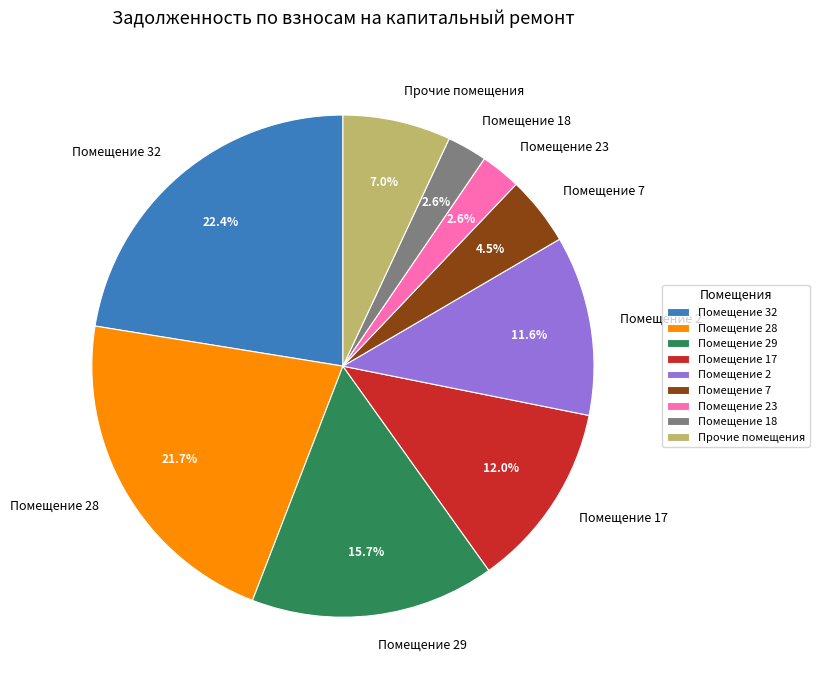

What is the ratio of the value at Помещение 2 to the value at Помещение 18?

4.5